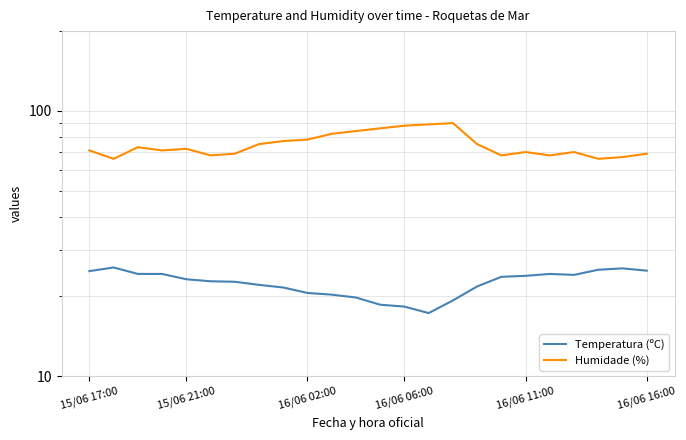

What is the difference between the Temperatura (ºC) values at 7 and 10?

1.8